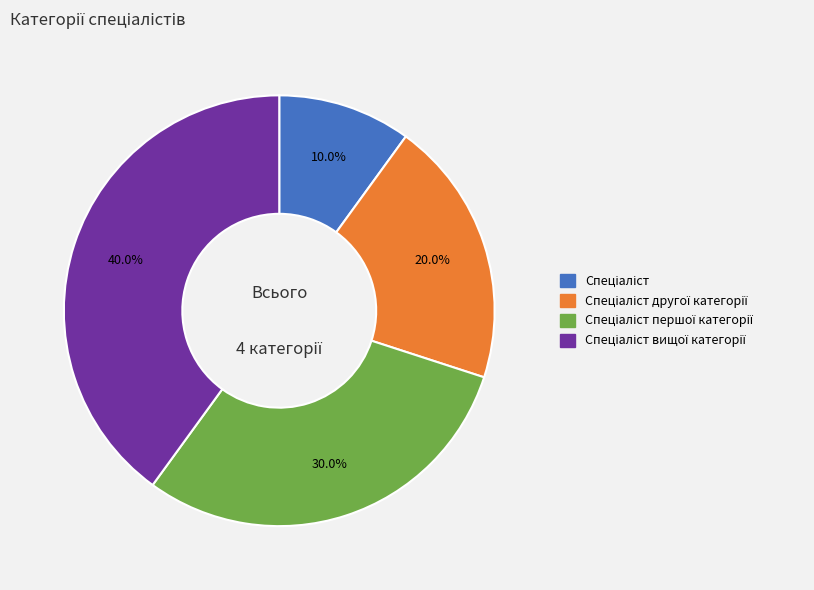

Does any single category account for the majority?

No